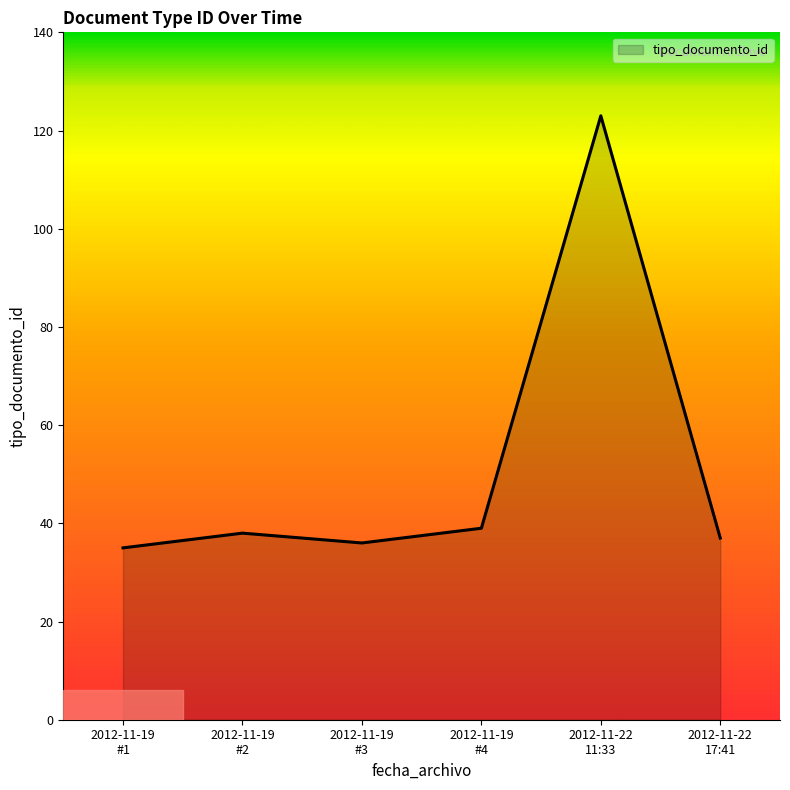

Reading left to right, what are all the values shown in this chart?

35	38	36	39	123	37